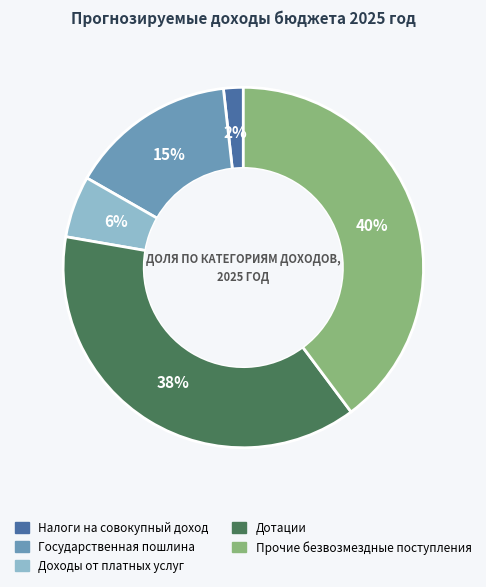

Which slice is the smallest?

Налоги на совокупный доход